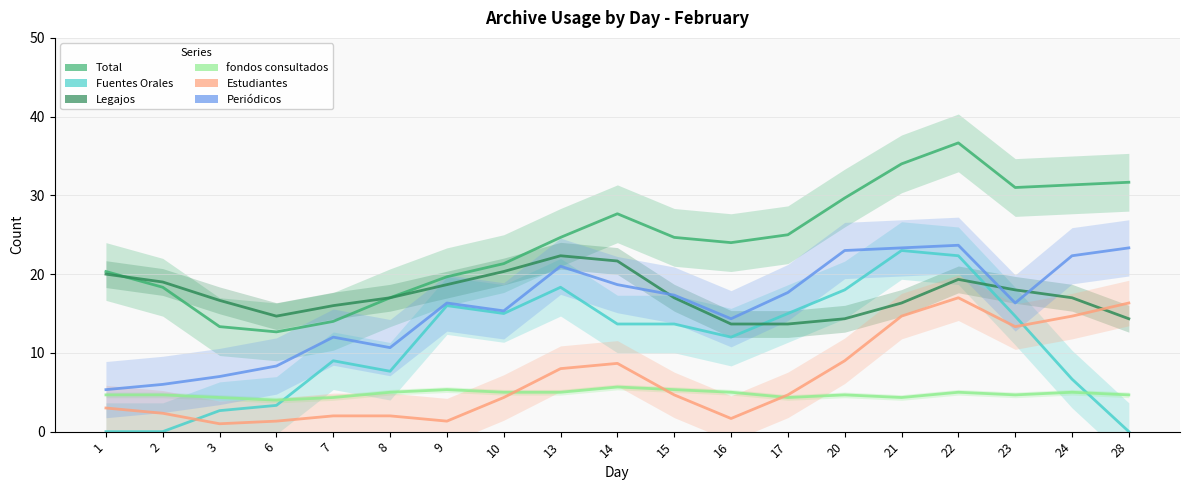

At which category is the sum across all series the highest?

22